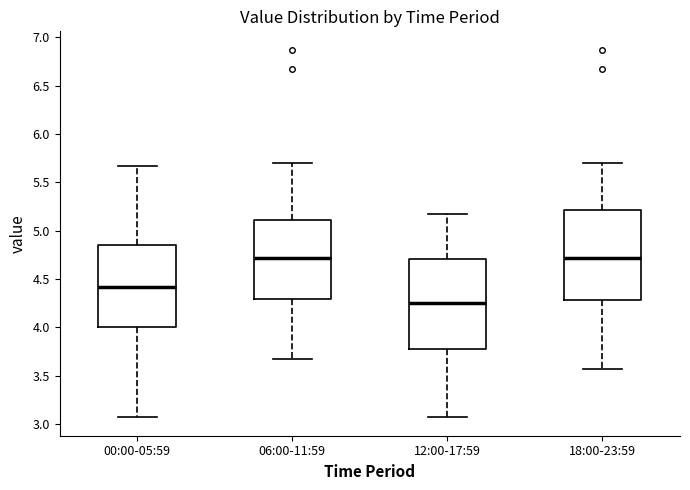

Where is the lower edge of the box for 12:00-17:59 on the y-axis? The values are not printed on the chart, so give them approximately, as read against the axis.

3.80